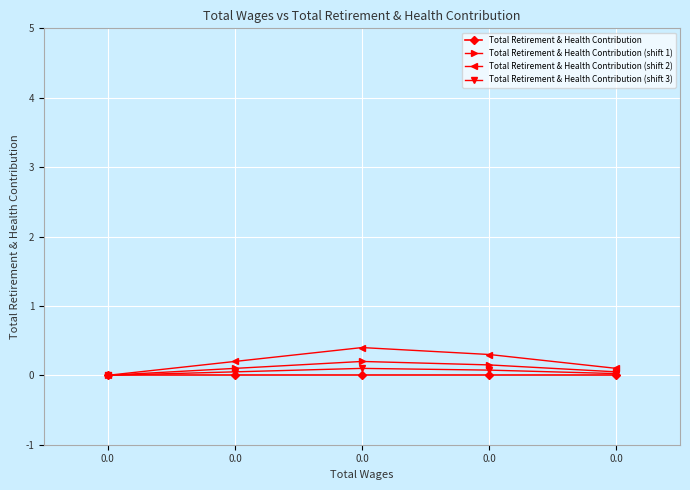

True or false: Total Retirement & Health Contribution (shift 1) and Total Retirement & Health Contribution (shift 3) intersect in this chart.

False